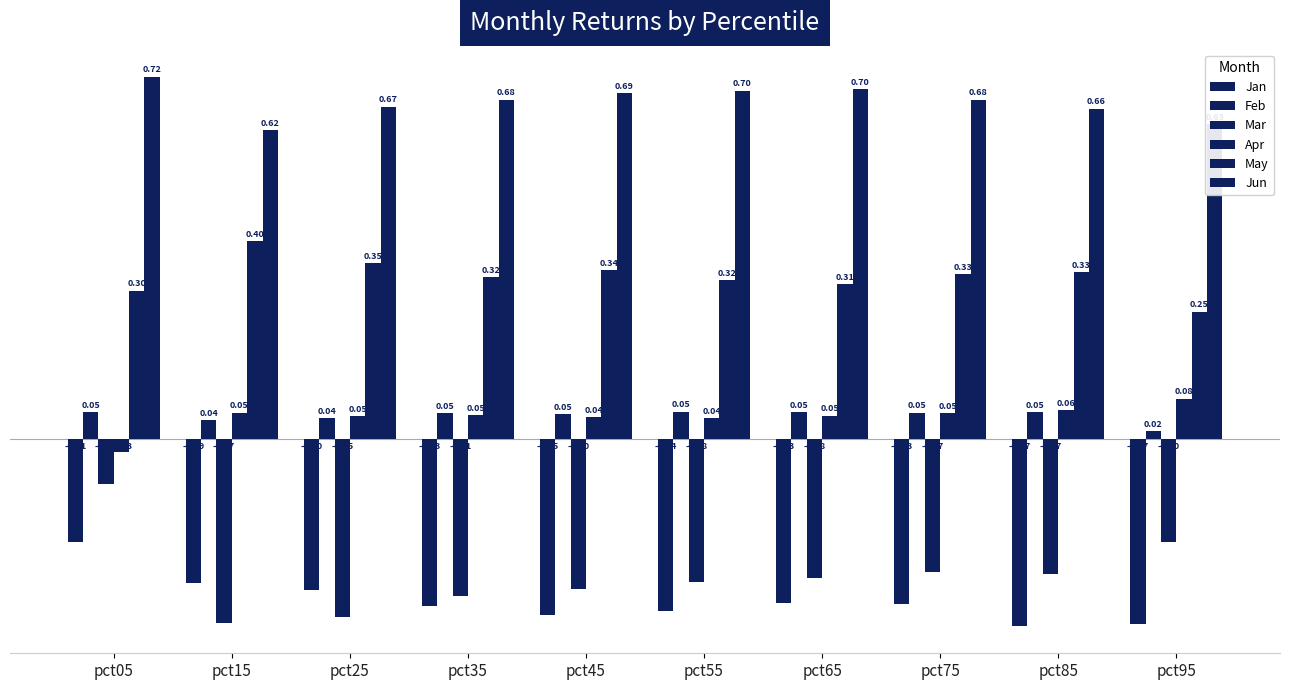

Read the Mar value at pct75.

-0.3